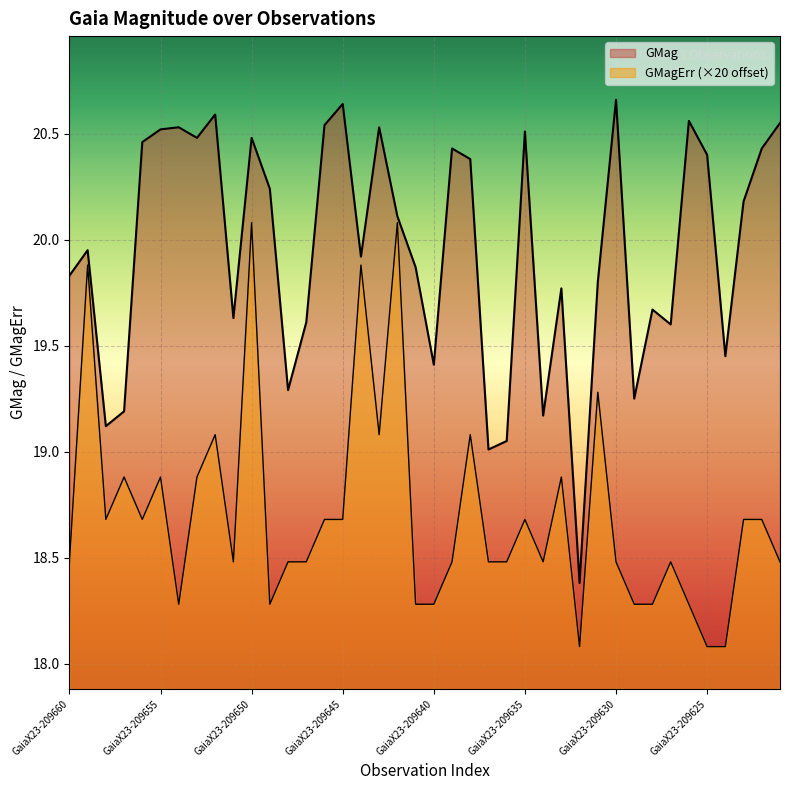

Between GaiaX23-209653 and GaiaX23-209622, which series saw the biggest shift?

GMagErr